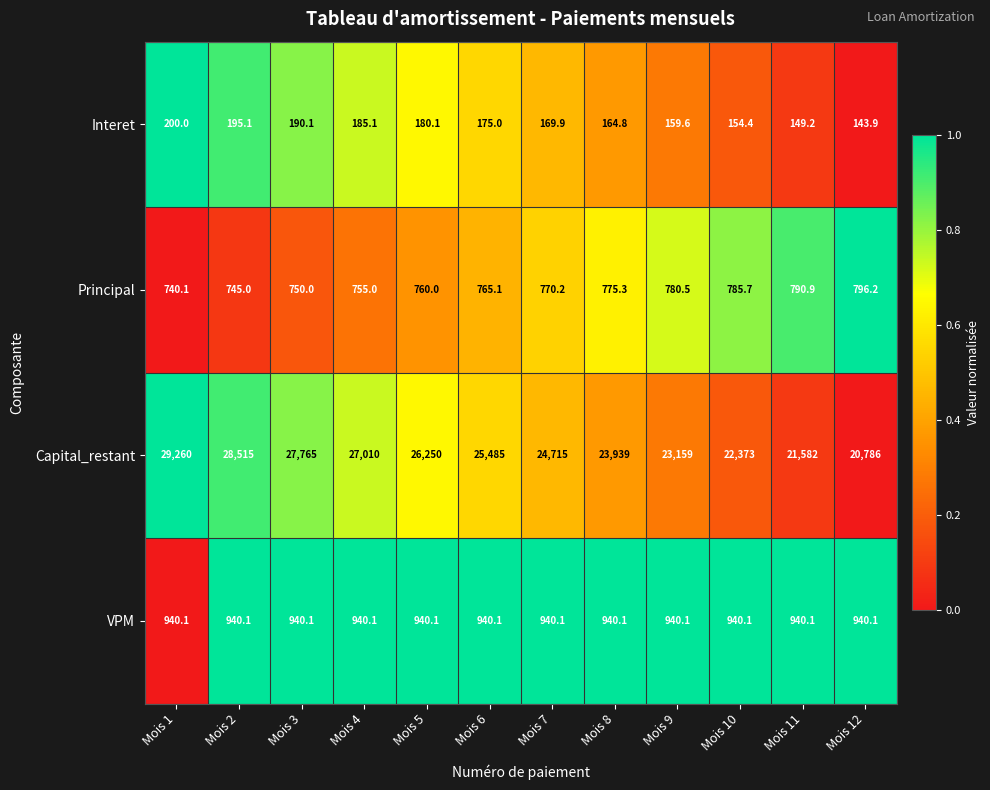

What is the average value of the Capital_restant series?

25069.9